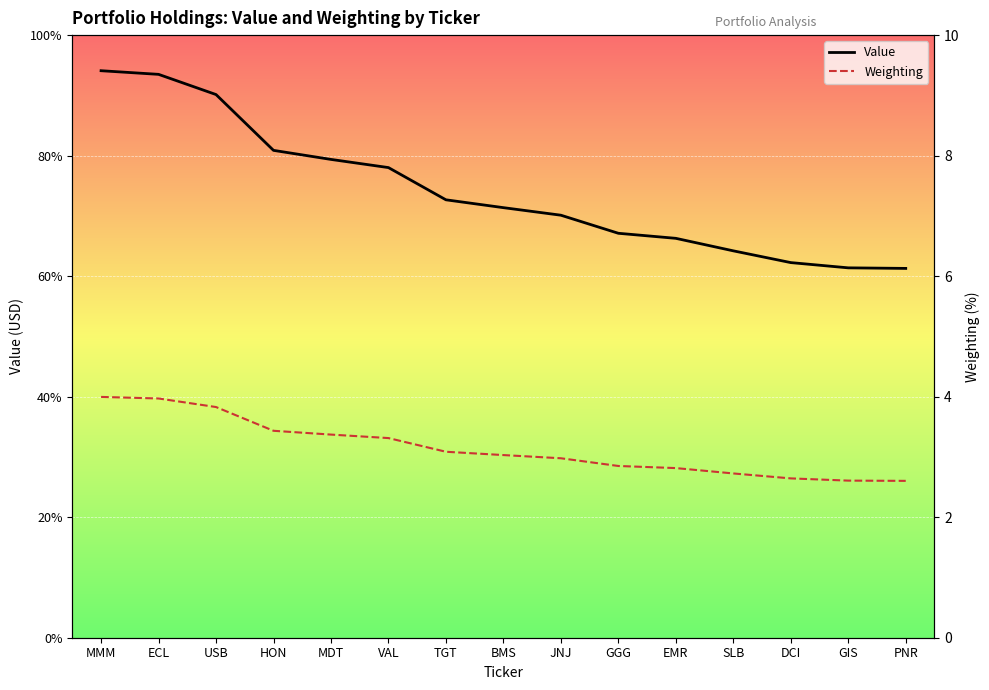

Is the value of Value at DCI greater than the value of Weighting at TGT?

Yes